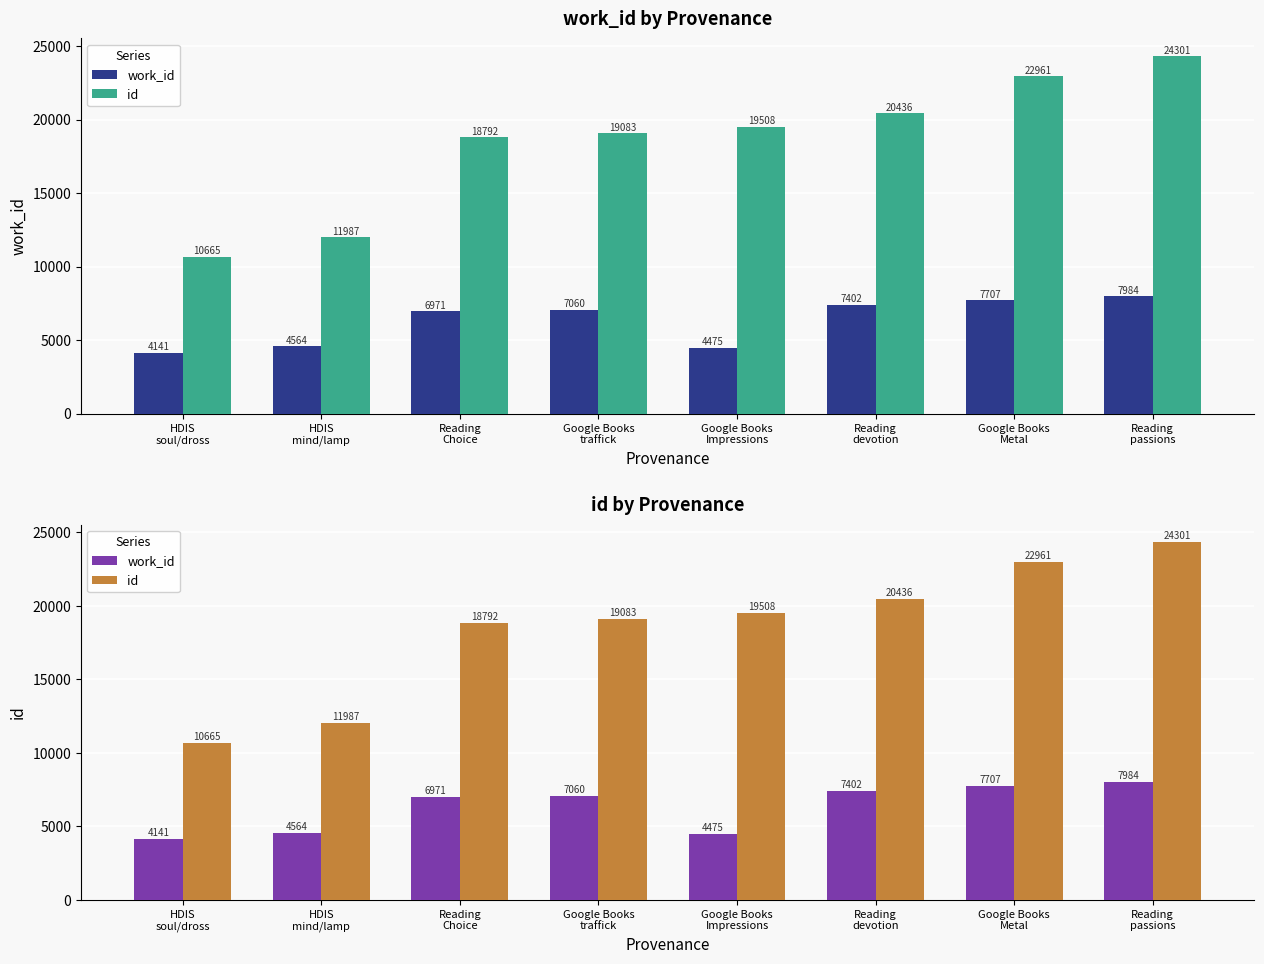

What position from the left is Google Books
Metal?

7